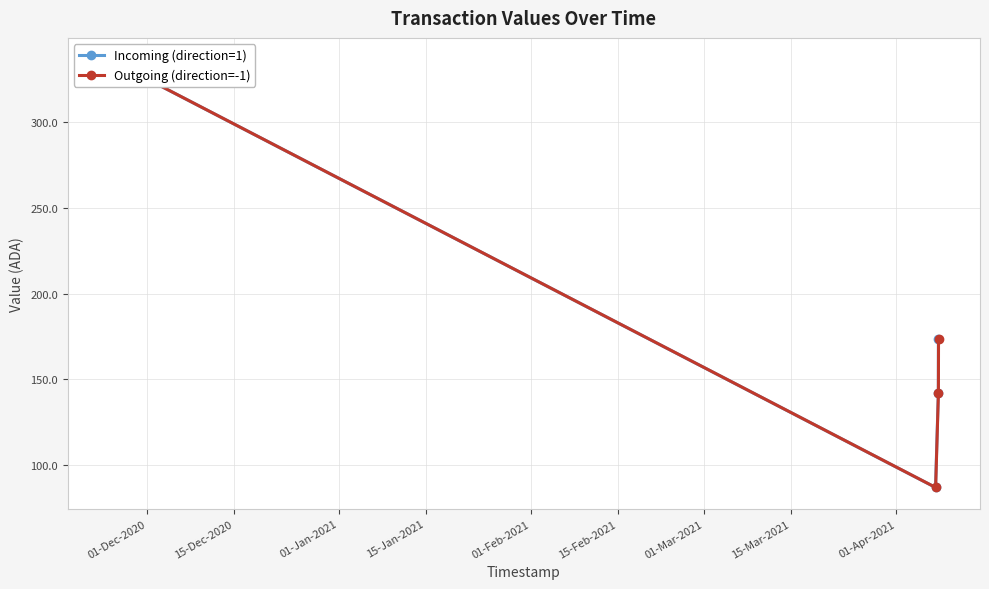

What is the total value across all series at 01-Jan-2021?

283.5